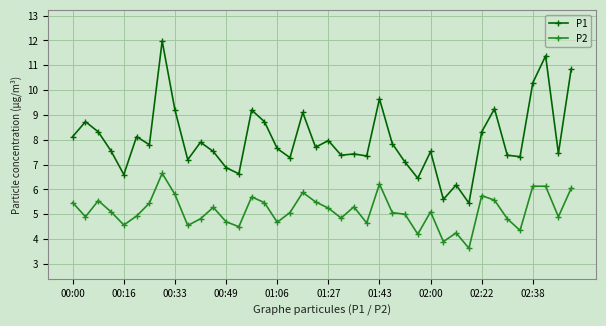

True or false: P2 and P1 cross at least once.

False